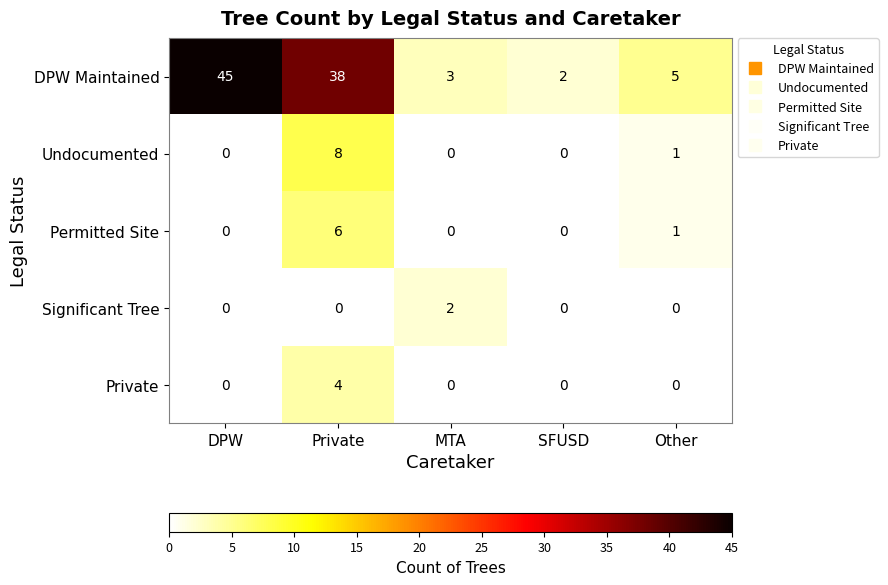

Where is Undocumented nearest to the value 4?

Other